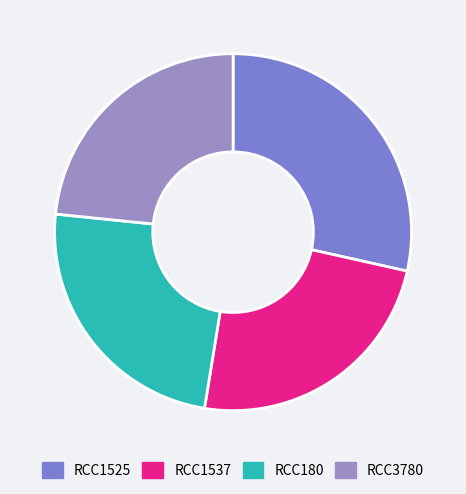

Is it true that RCC1537 is 33% of the pie?

False